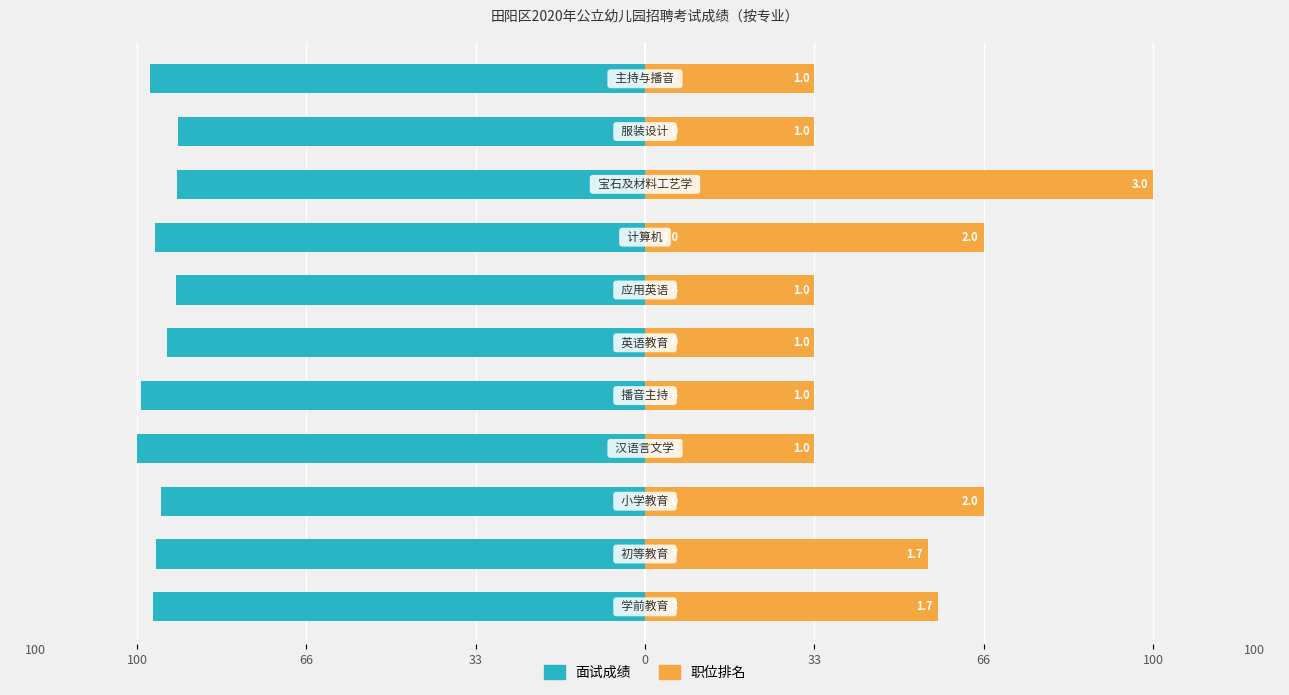

What is the difference between the 面试成绩 values at 33 and 100?

7.0